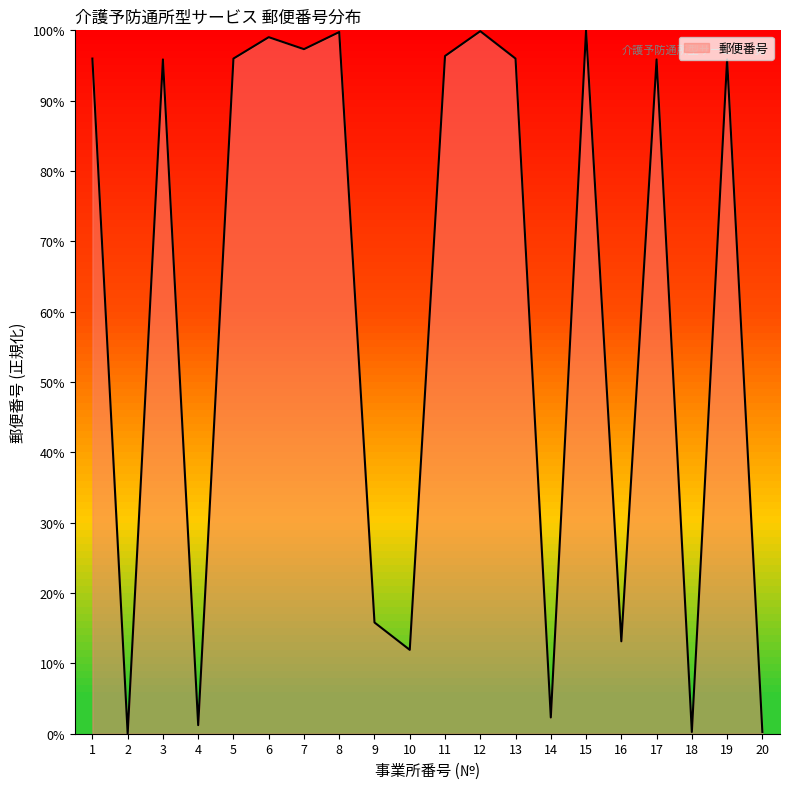

At which category does the data reach its first local valley?

2